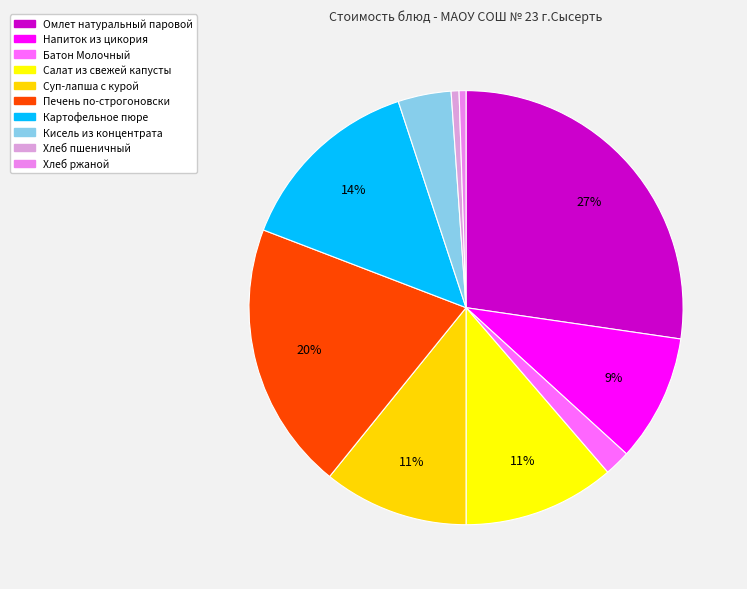

Is there a majority slice in this chart?

No